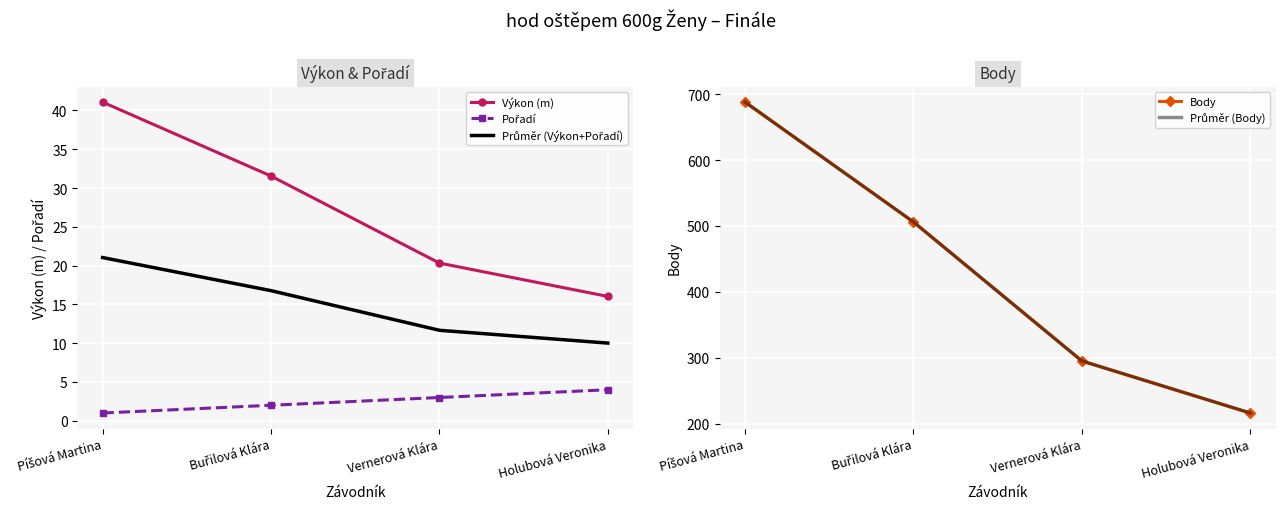

Which series has the widest spread of values?

Body